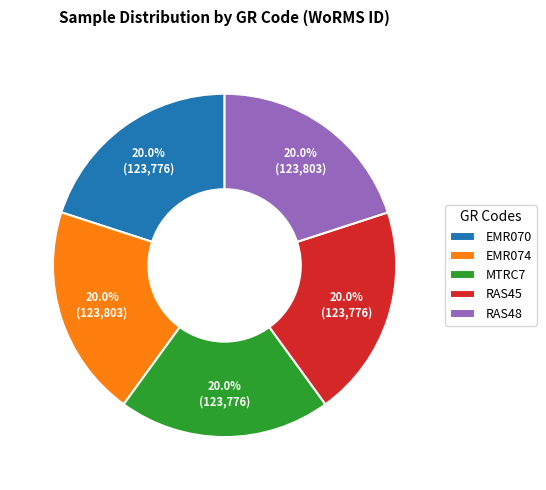

How many segments does this pie chart have?

5